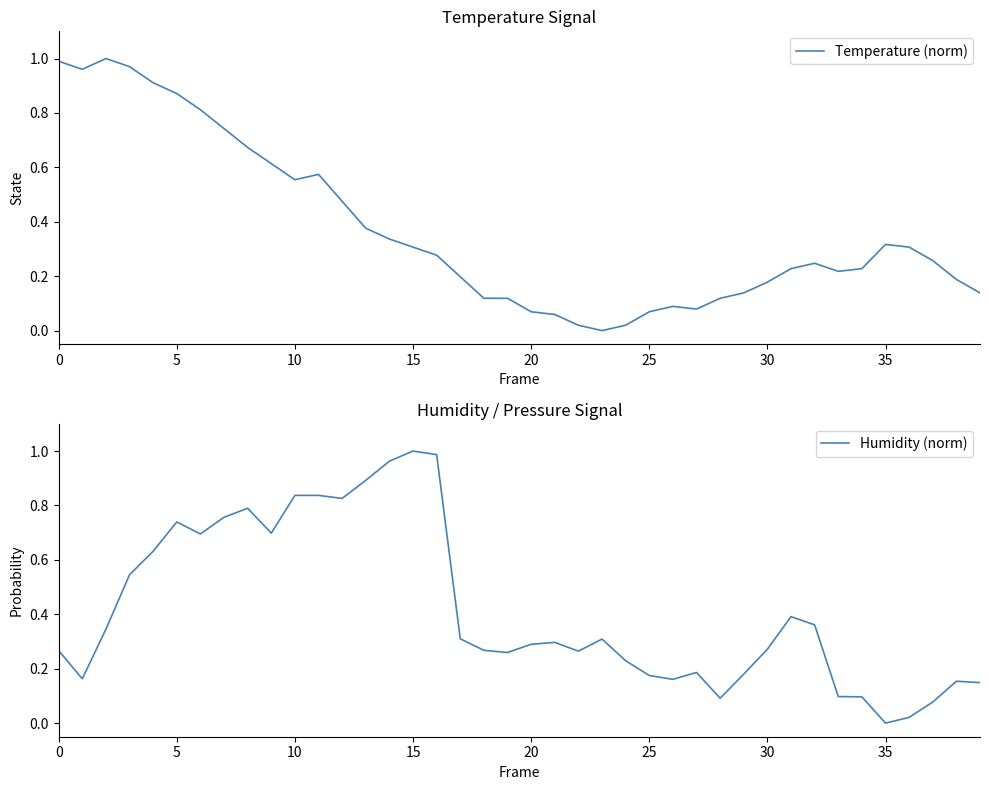

How many lines are shown in the chart?

2